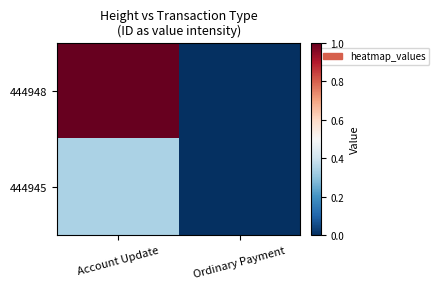

List the series in order of their overall mean, lowest first.

444945, 444948